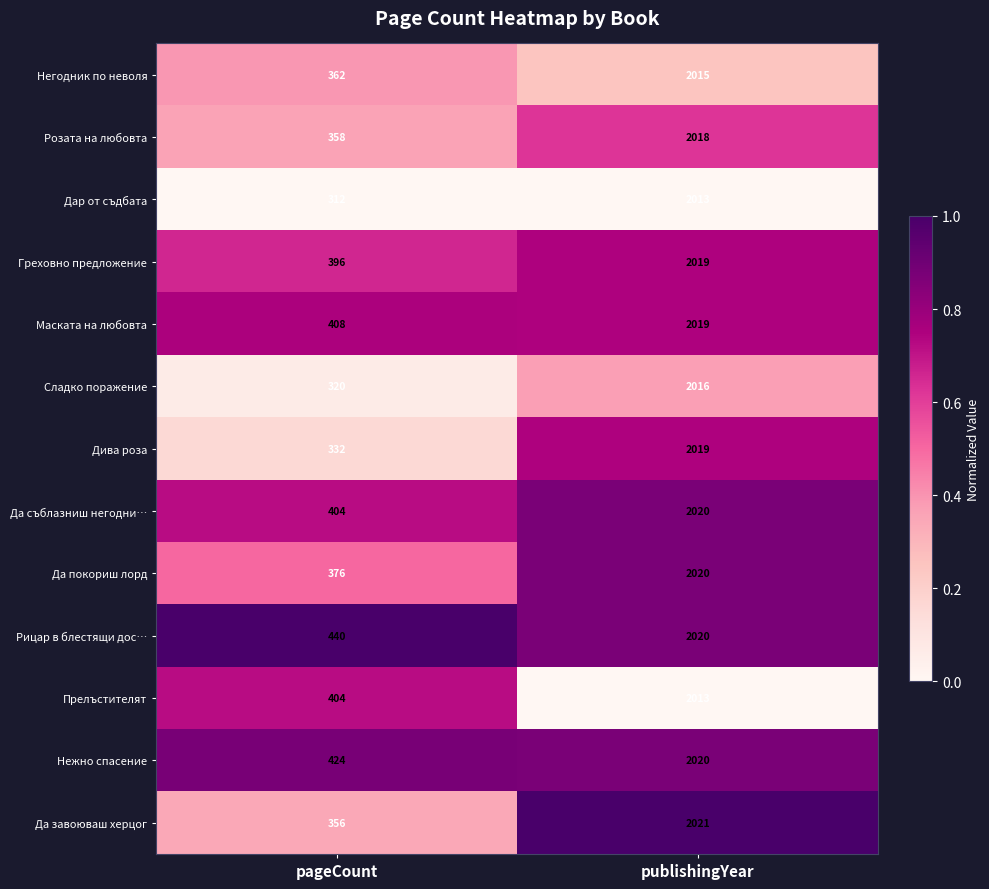

At which category is the sum across all series the highest?

publishingYear